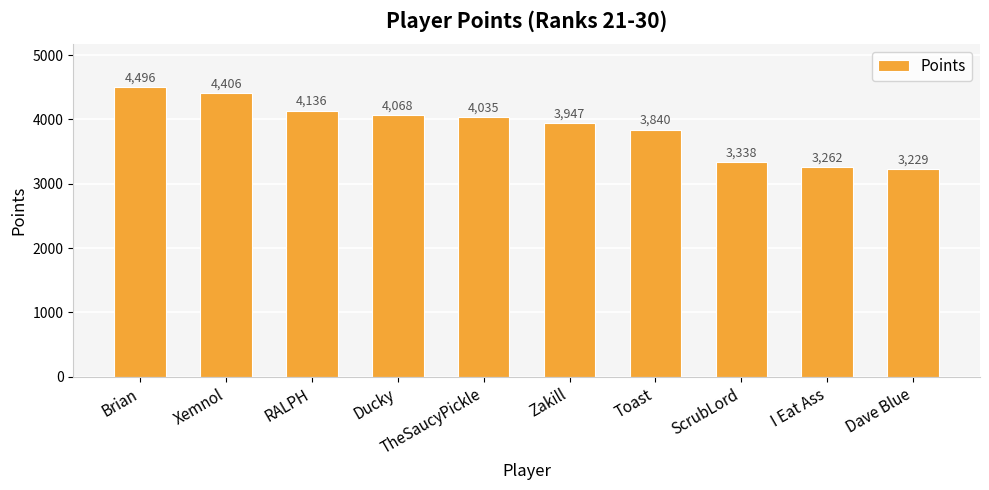

Which category has the highest value across all series?

Brian